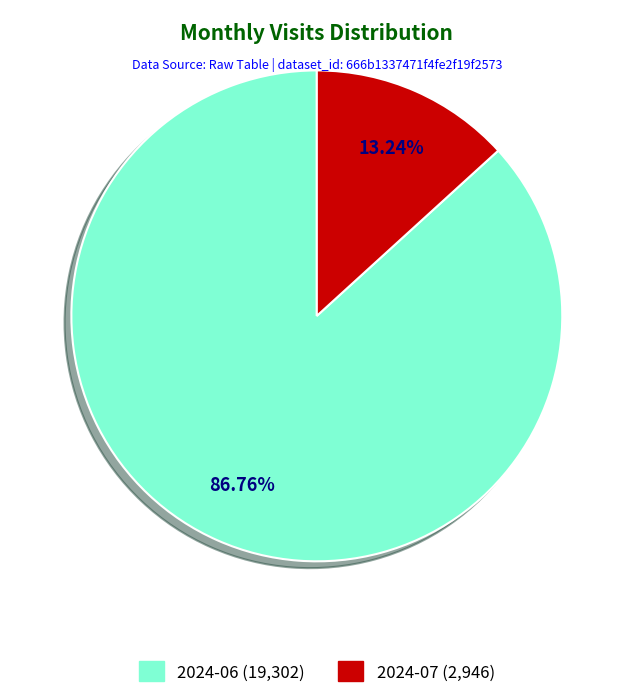

What percentage is the 2024-07 slice, to the nearest percent?

13%